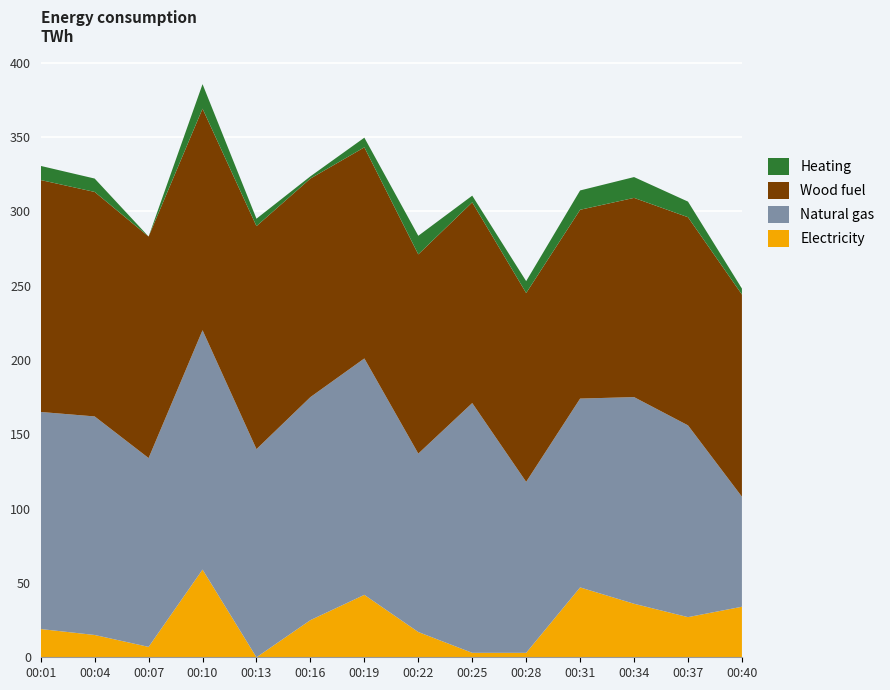

True or false: Electricity has a value of 15.3 at 00:34.

False